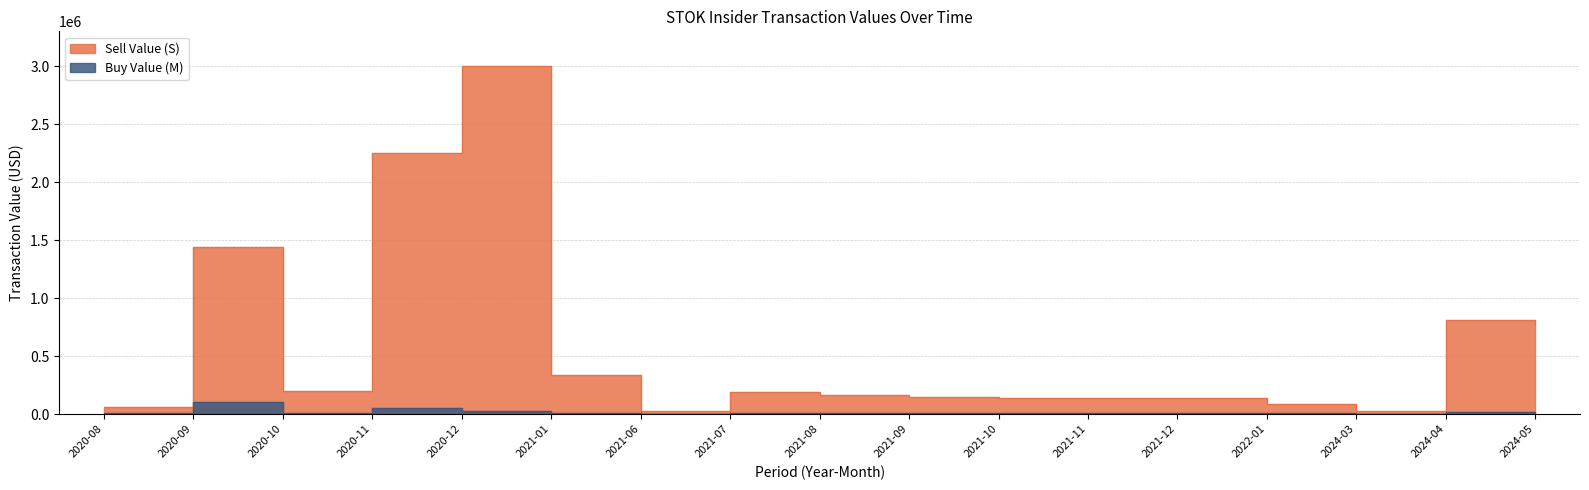

How many interior local peaks does the Sell Value (S) series have?

5